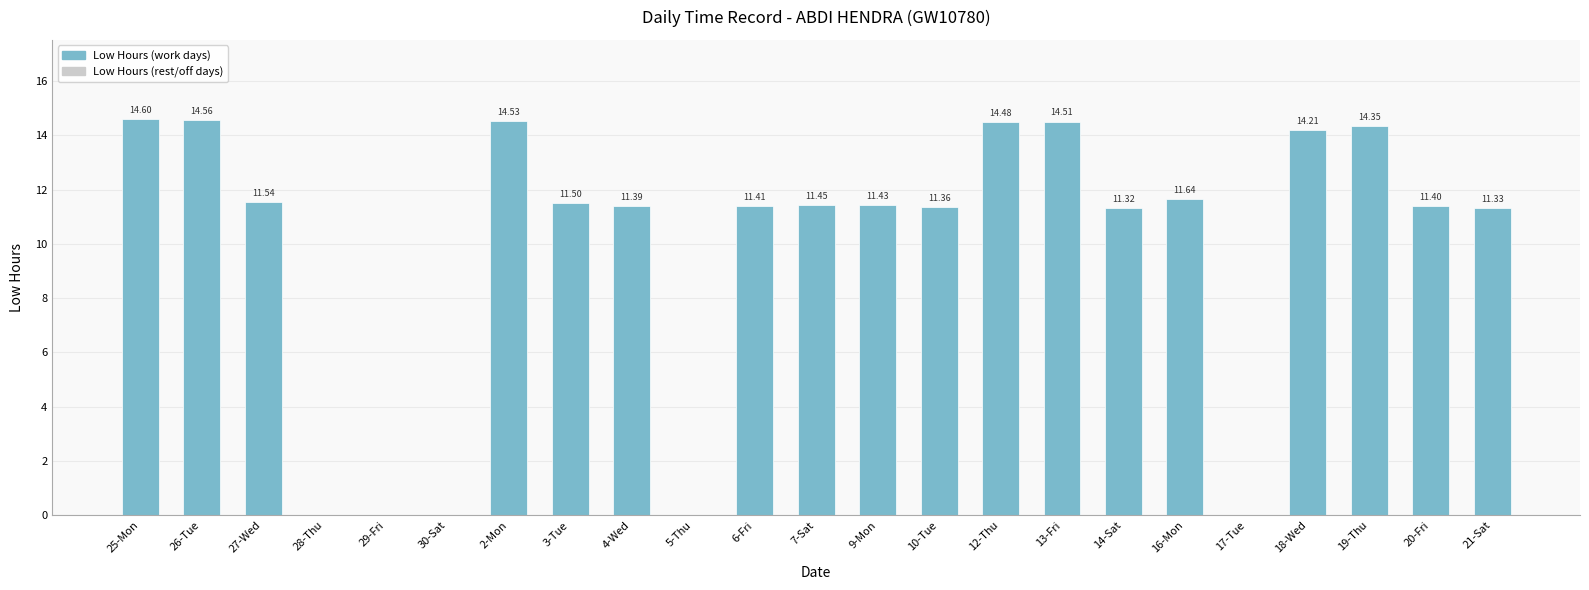

Where does the data first go above 11?

25-Mon